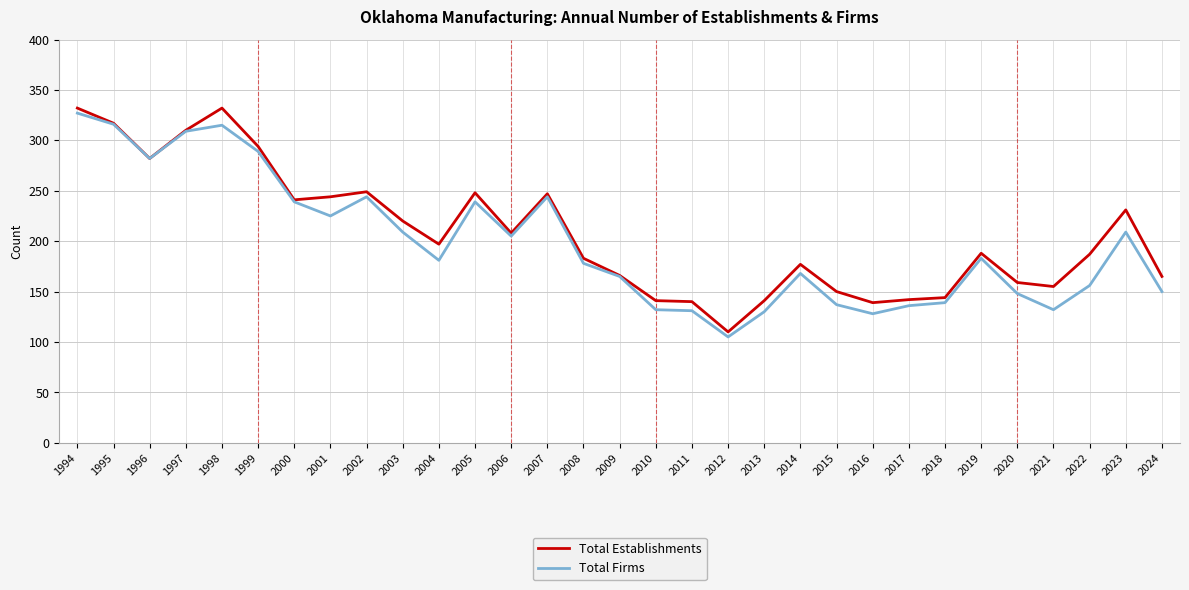

Is the value of Total Establishments at 2020 greater than the value of Total Firms at 1999?

No